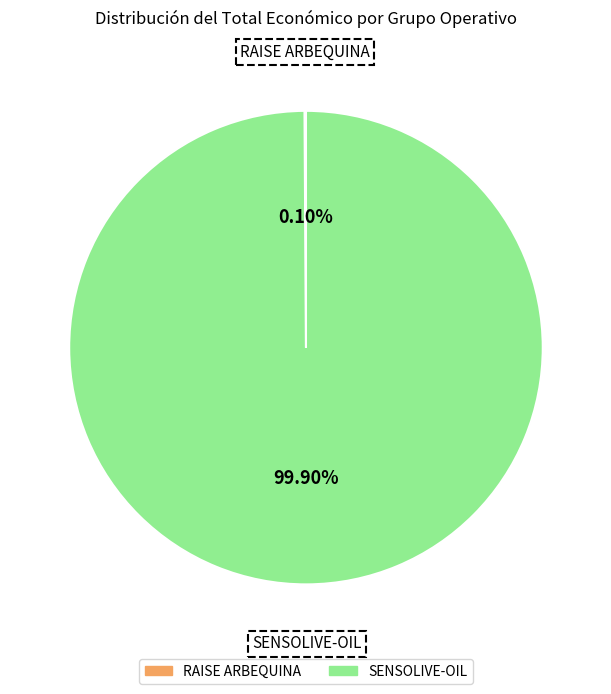

Is there a majority slice in this chart?

Yes